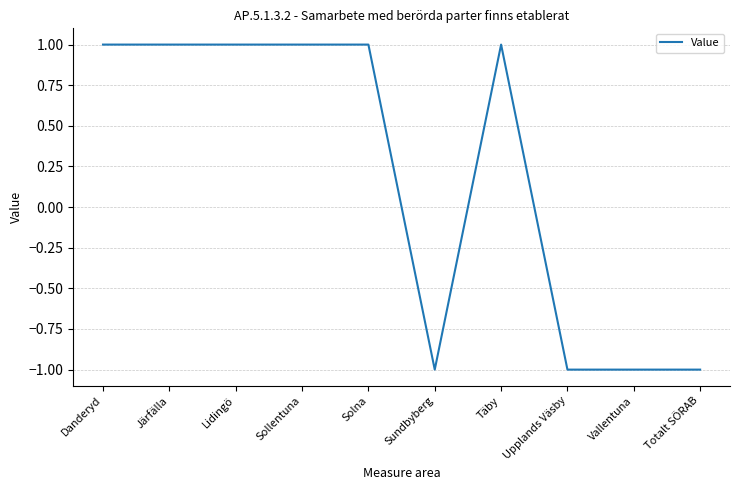

Read the value at Järfälla.

1